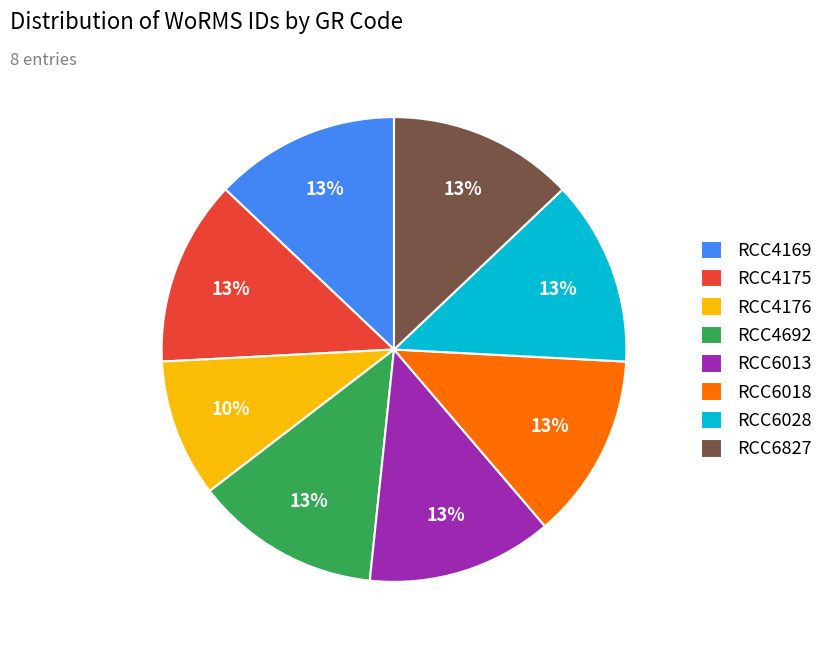

To the nearest percent, what portion does RCC6028 represent?

13%